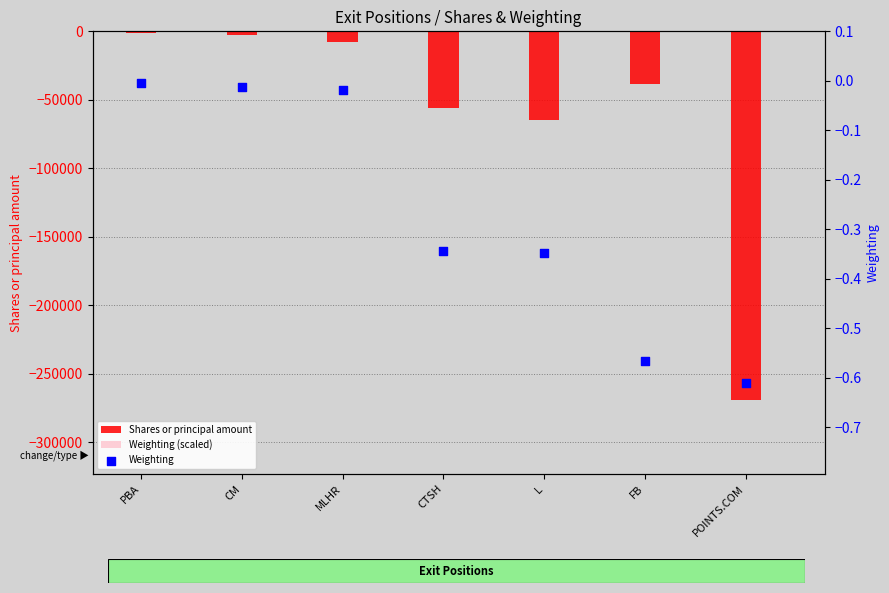

What are all the series names shown in the legend?

Shares or principal amount, Weighting (scaled), Weighting